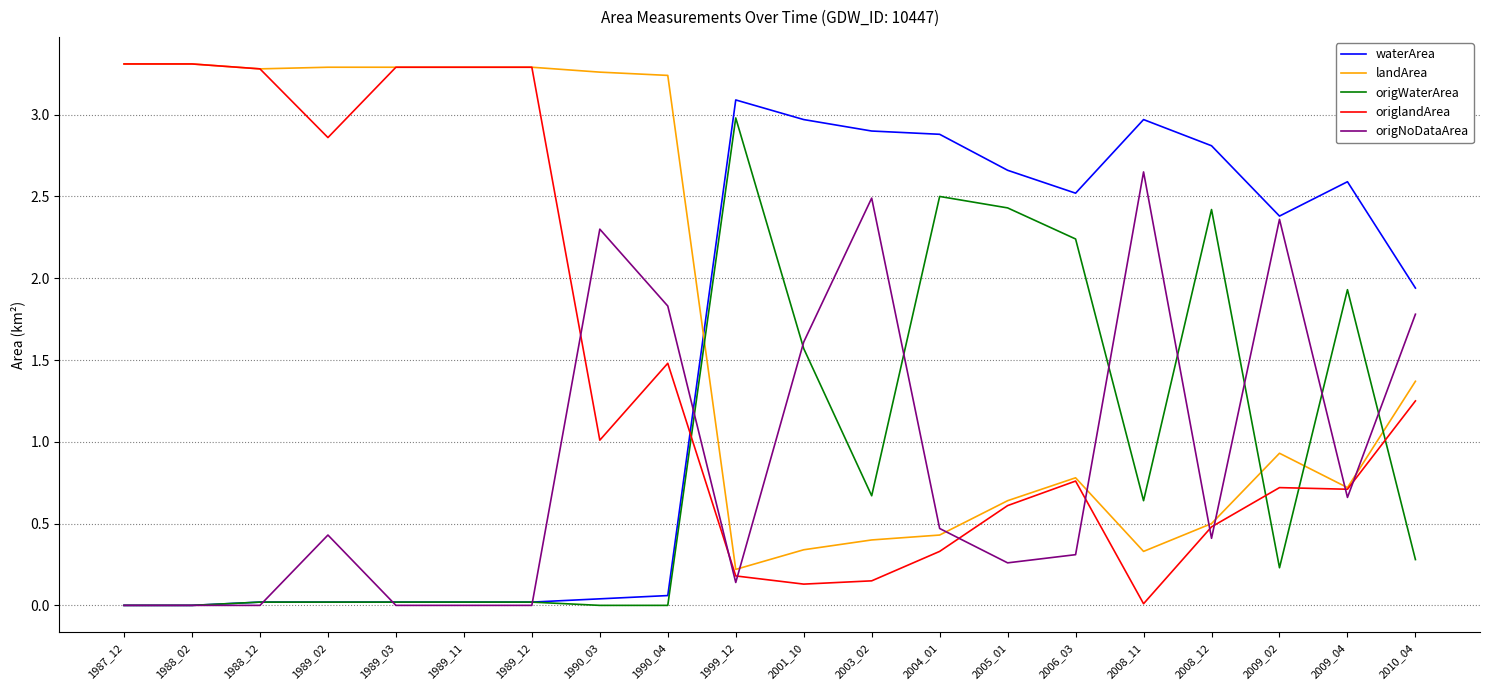

What is the sum of all origWaterArea values?

18.0